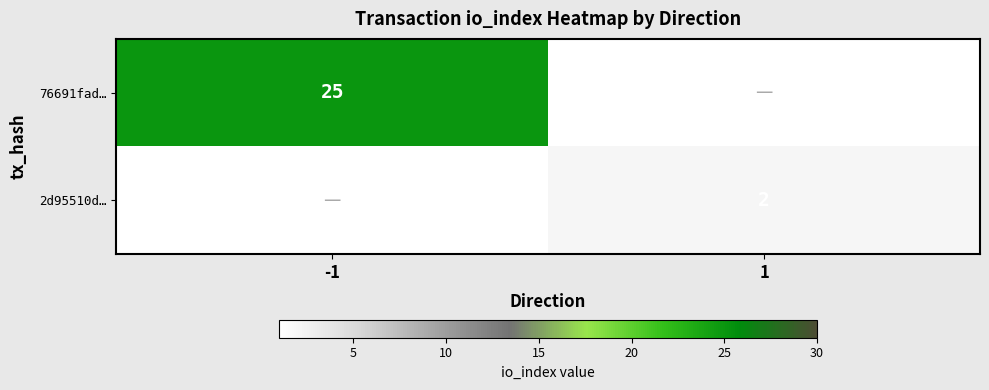

How many series are shown in this chart?

2